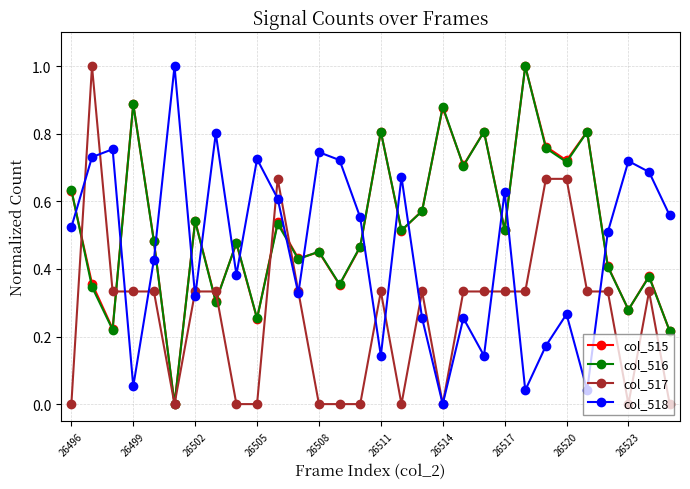

What is the difference between the maximum and second lowest values in the col_517 series?

1.0